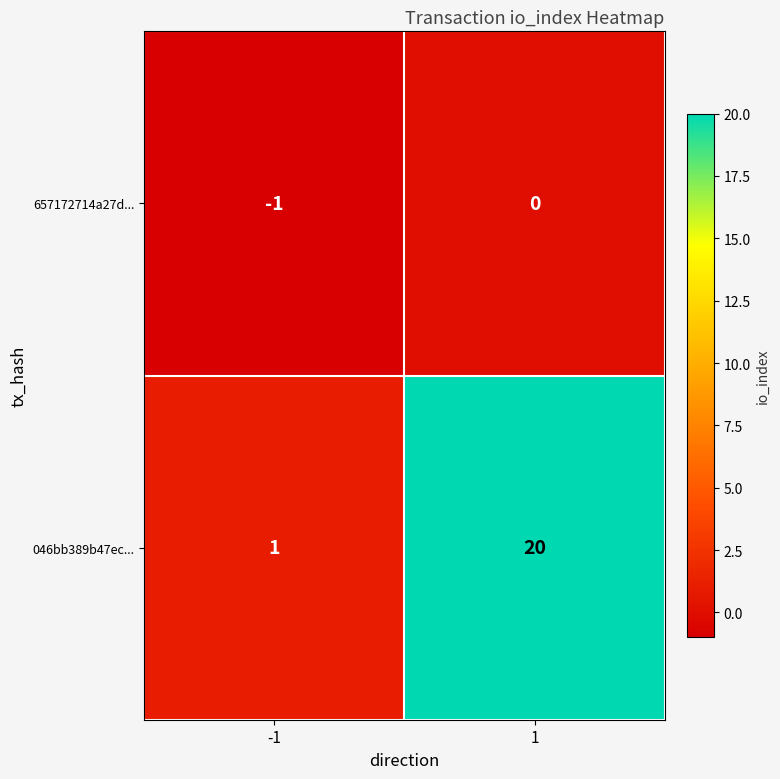

What is the difference between the maximum and minimum values in the 046bb389b47ec... series?

19